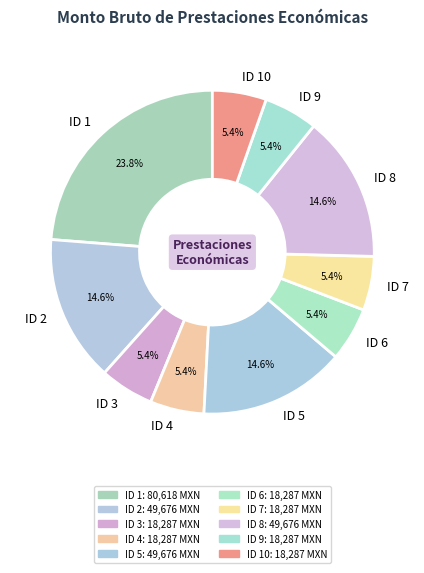

How many segments does this pie chart have?

10